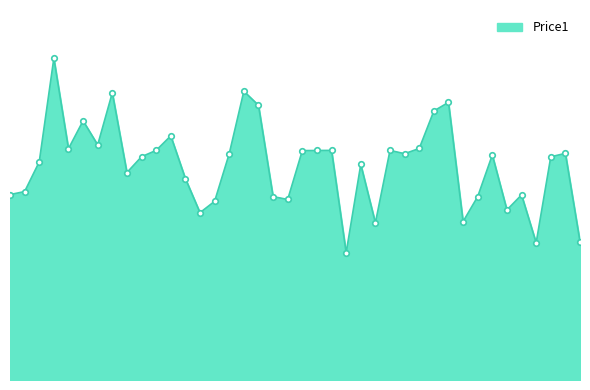

Is this an area chart (filled region under the line)?

Yes